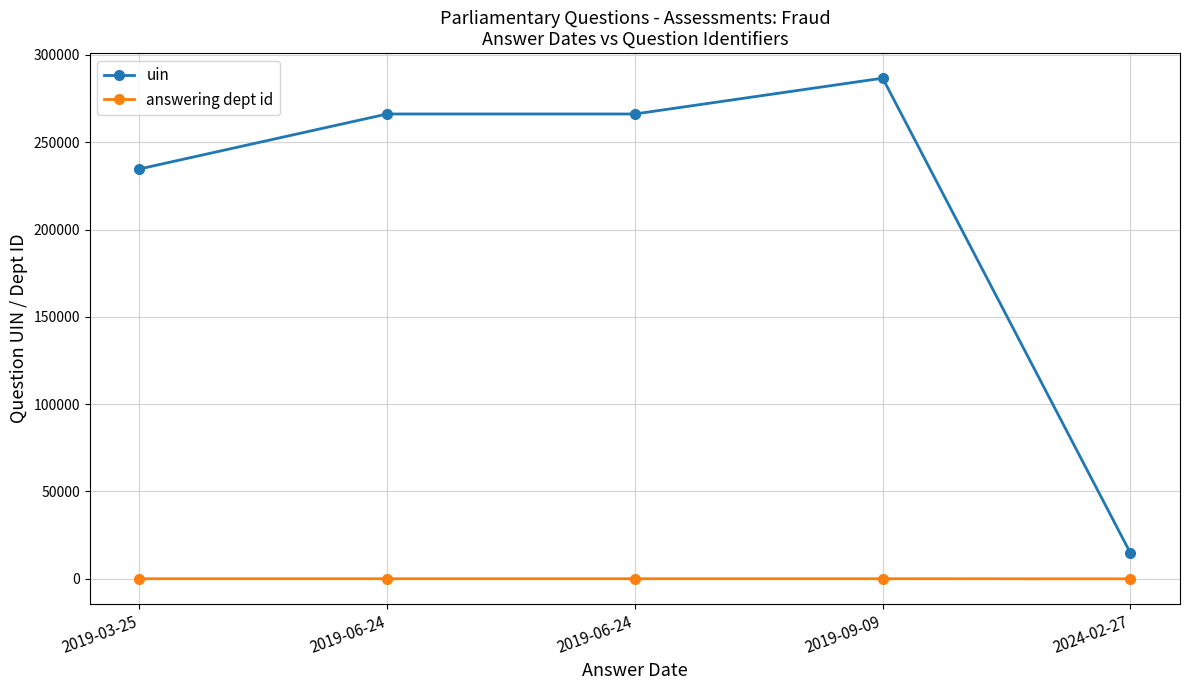

How many lines are shown in the chart?

2